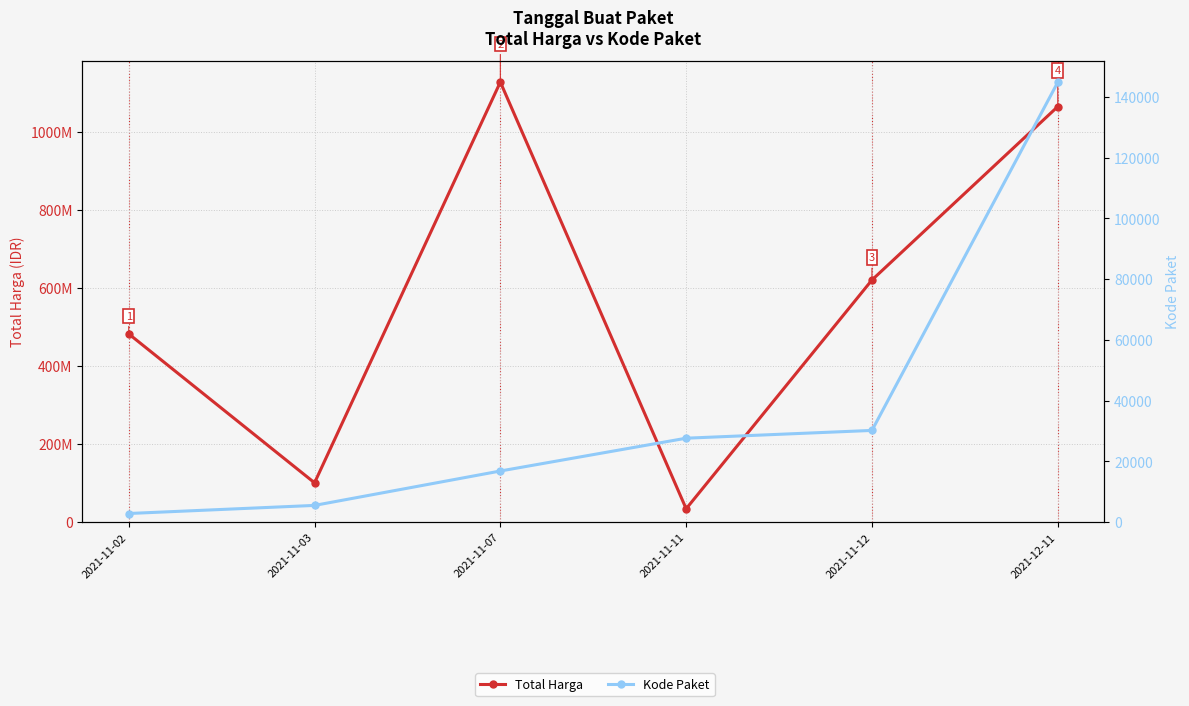

Does the chart have visible grid lines?

Yes